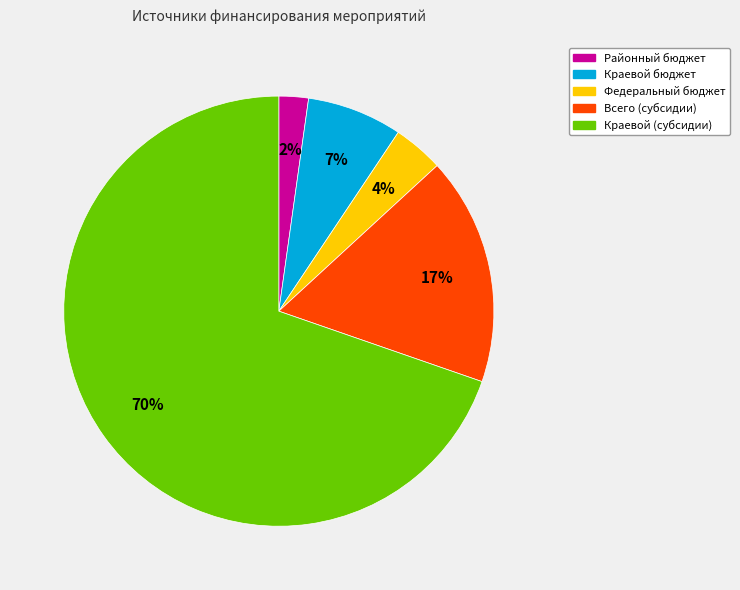

Is there any slice that represents more than half of the pie?

Yes